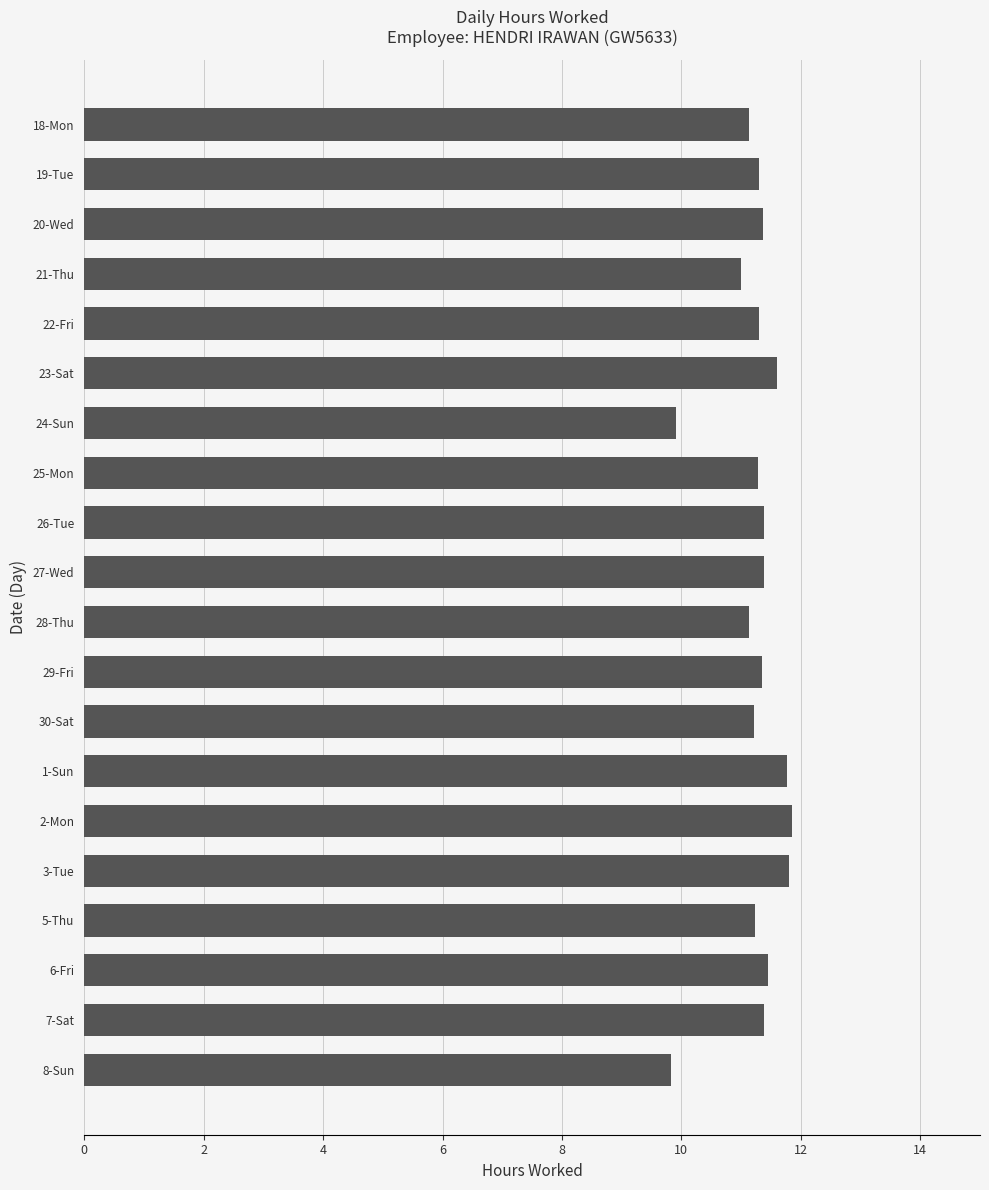

How many bars are there in total?

20